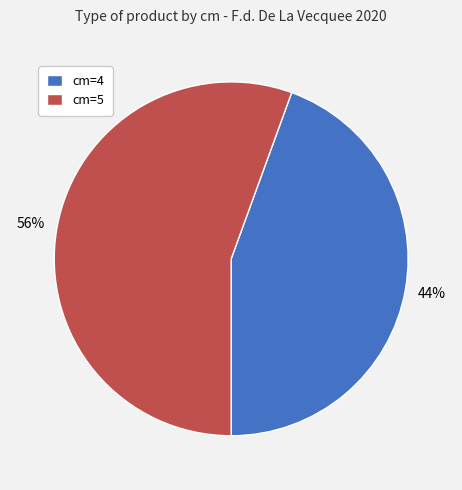

Which has a higher value, cm=4 or cm=5?

cm=5